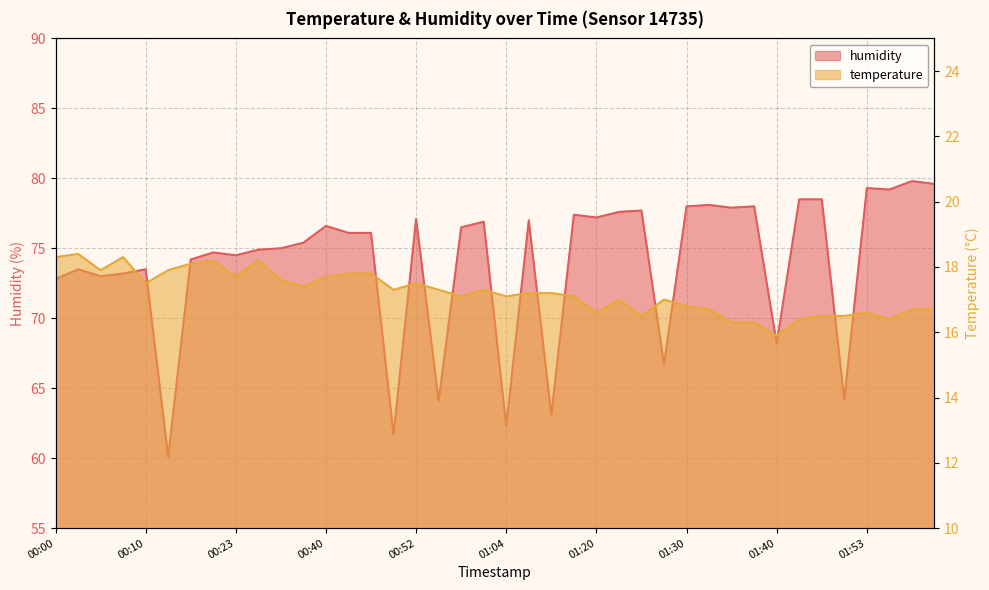

List the series in order of their peak value, highest first.

humidity, temperature